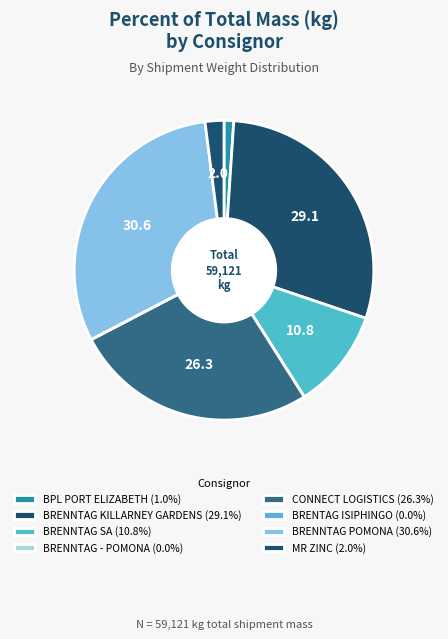

Which category has the biggest portion of the pie?

BRENNTAG POMONA